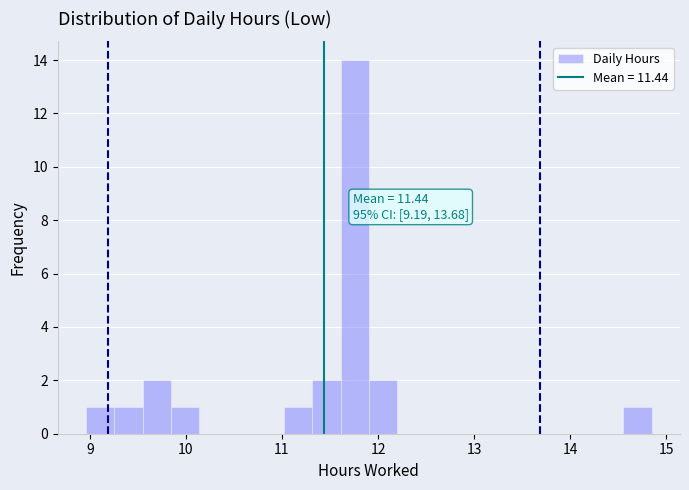

Read against the x-axis, roughly where is the centre of the tallest bar?

11.8